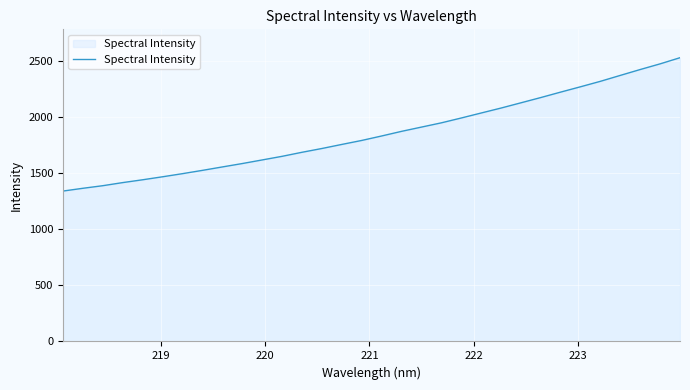

What is the maximum value shown in the chart?

2529.2